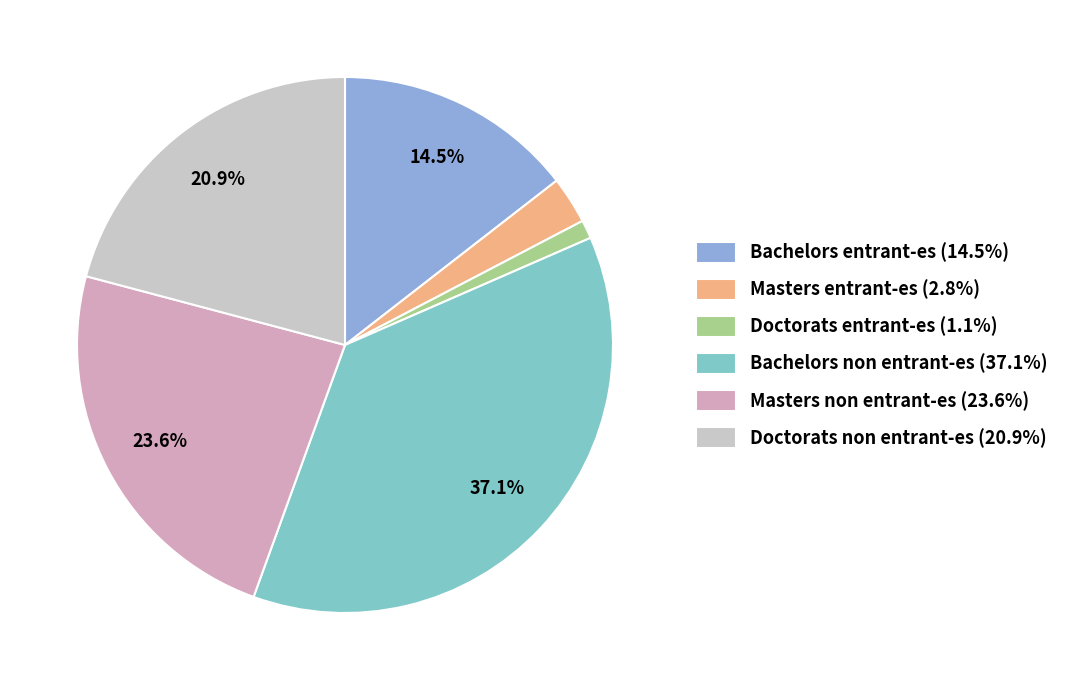

Combined, do Masters entrant-es and Doctorats entrant-es account for over 50%?

No